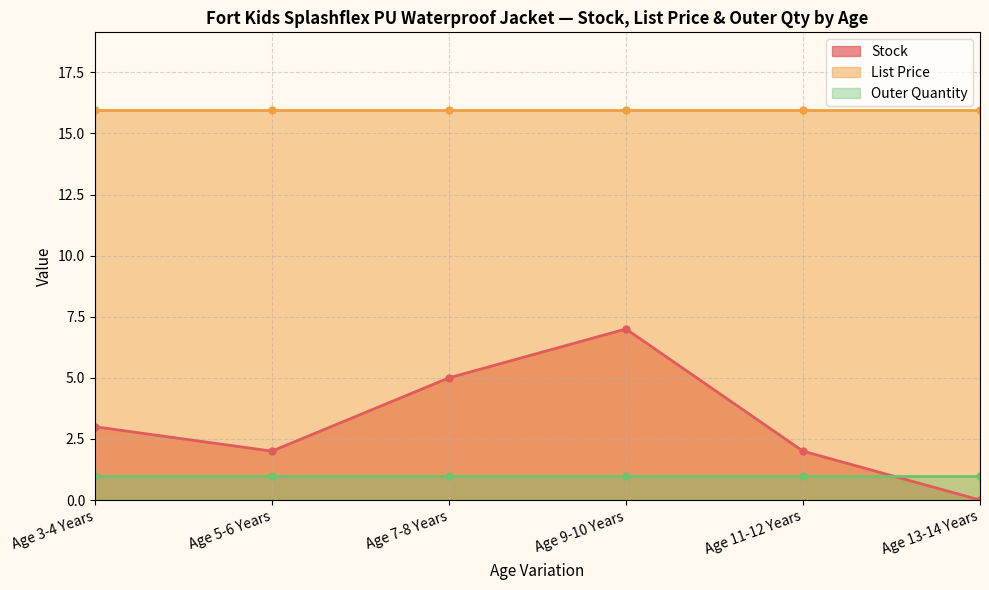

Is it true that List Price equals 15.9 at Age 5-6 Years?

True